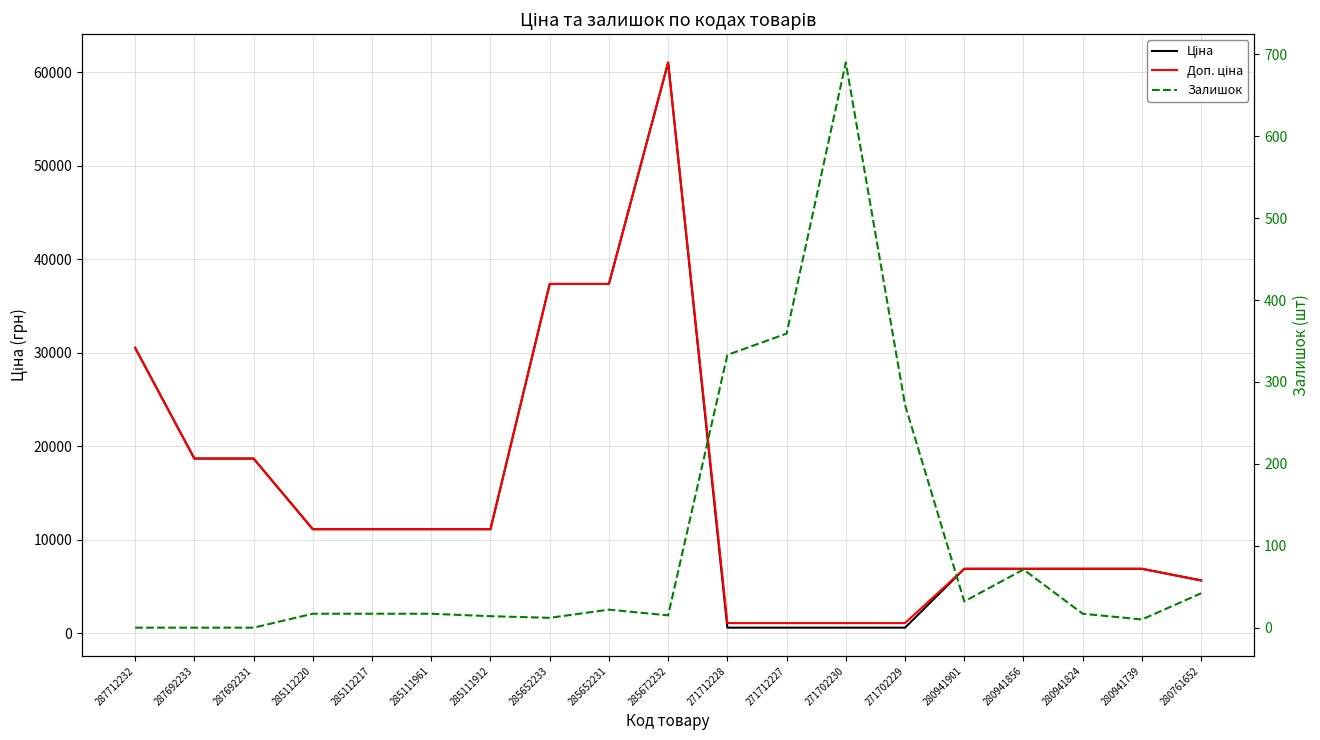

Count the number of data series in this chart.

3